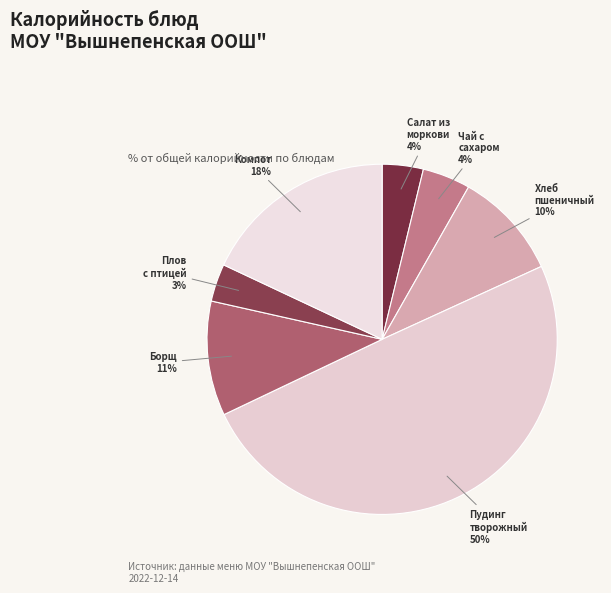

Does any single category account for the majority?

No